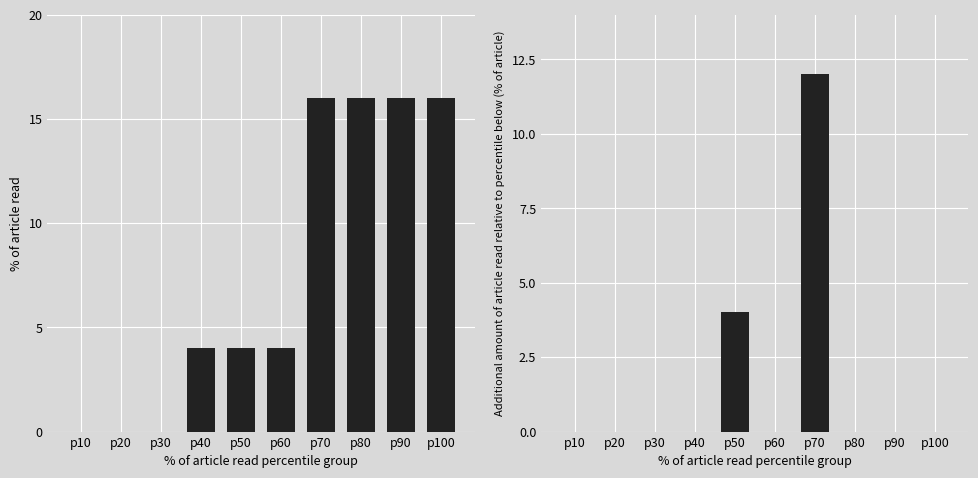

List the series in order of their peak value, highest first.

count, delta